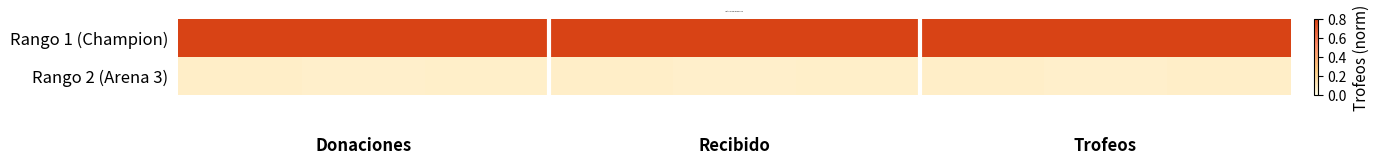

What is the greatest value displayed?

1.0